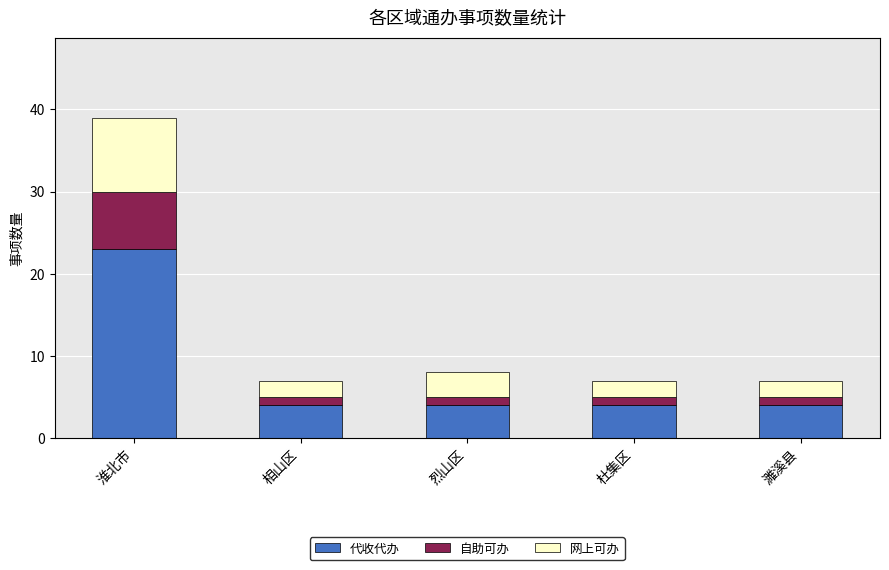

True or false: 代收代办 has a value of 6 at 濉溪县.

False